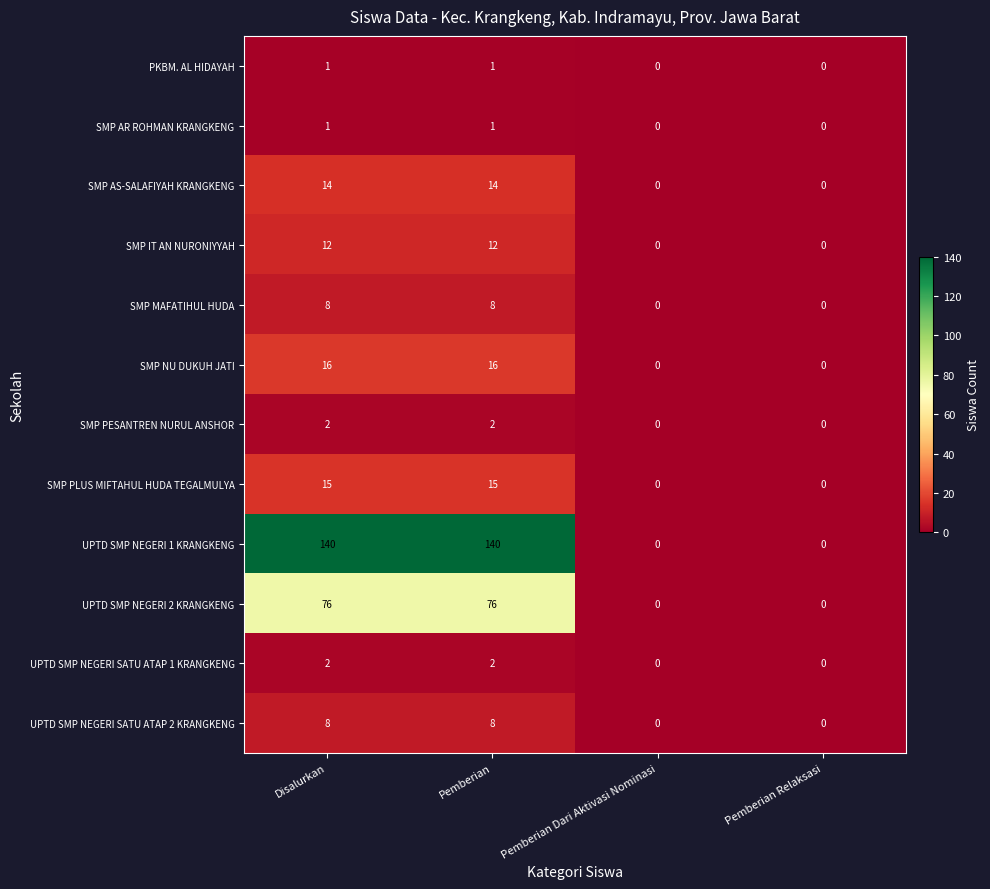

What is the sum of all UPTD SMP NEGERI SATU ATAP 1 KRANGKENG values?

4